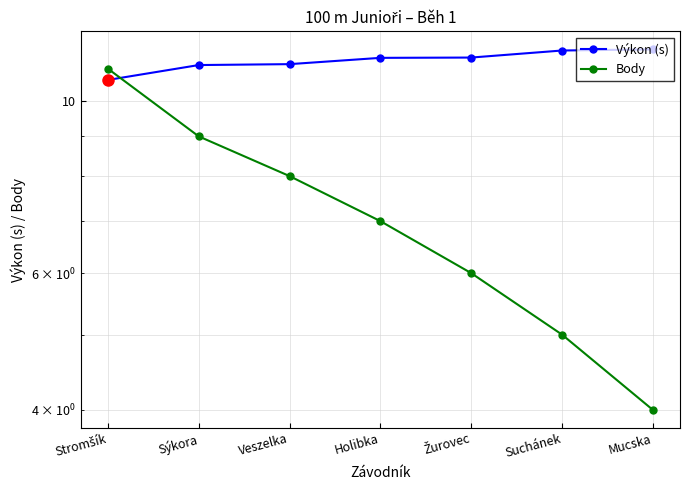

The value of Výkon (s) at Holibka is 11.4. True or false?

True